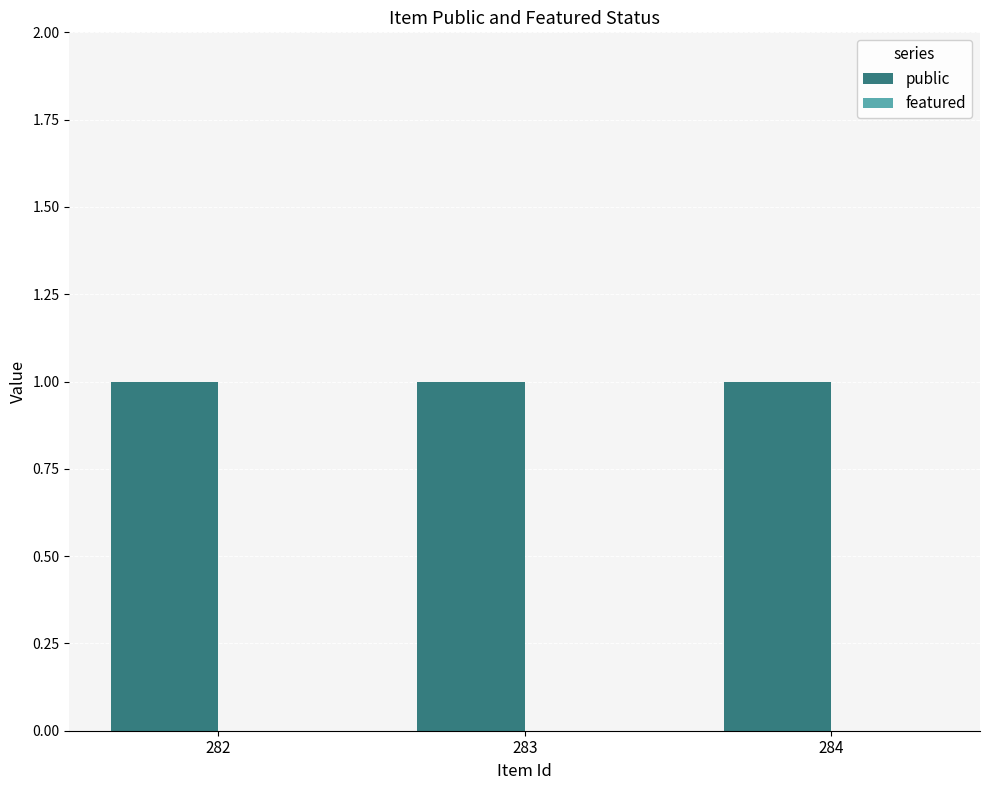

Which label corresponds to the largest value in the chart?

282